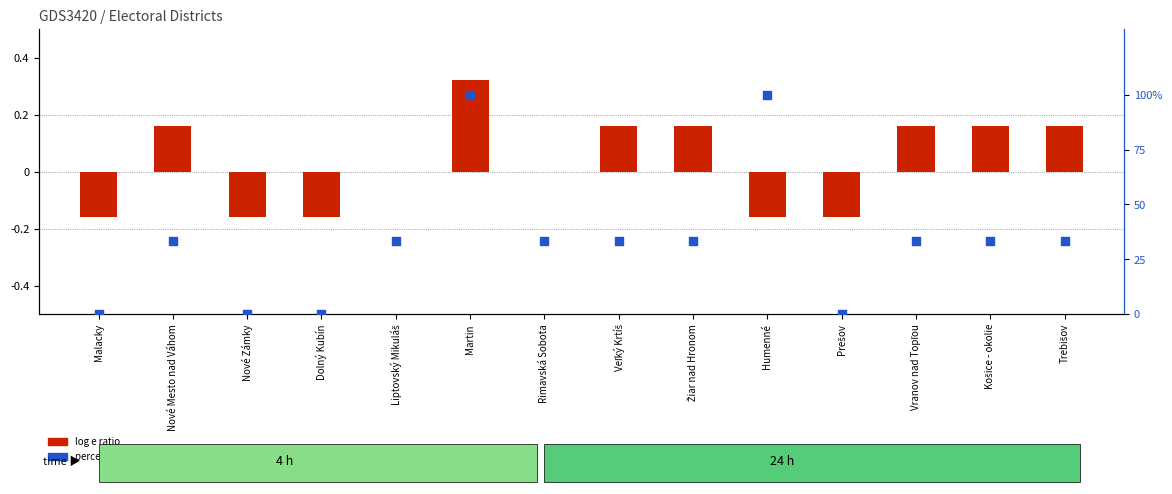

Which series has the largest Y range (max minus min)?

percentile rank within the sample